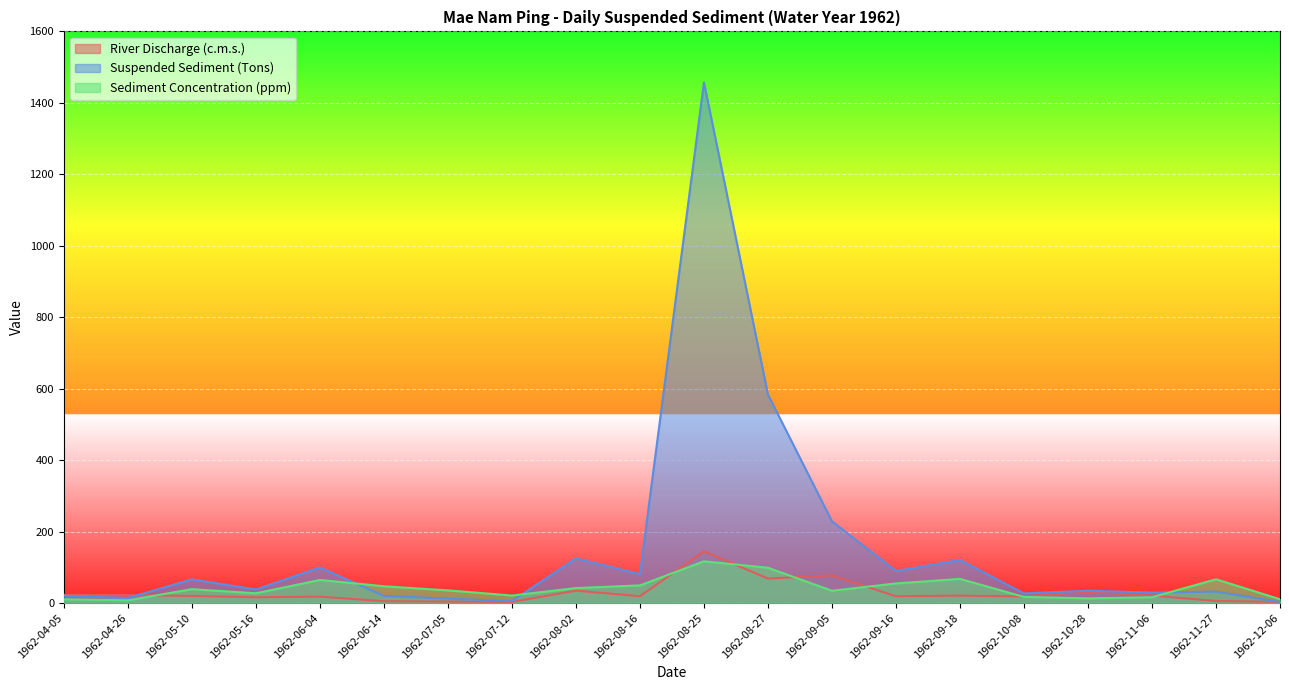

How many values in the Suspended Sediment (Tons) series exceed 37?

10